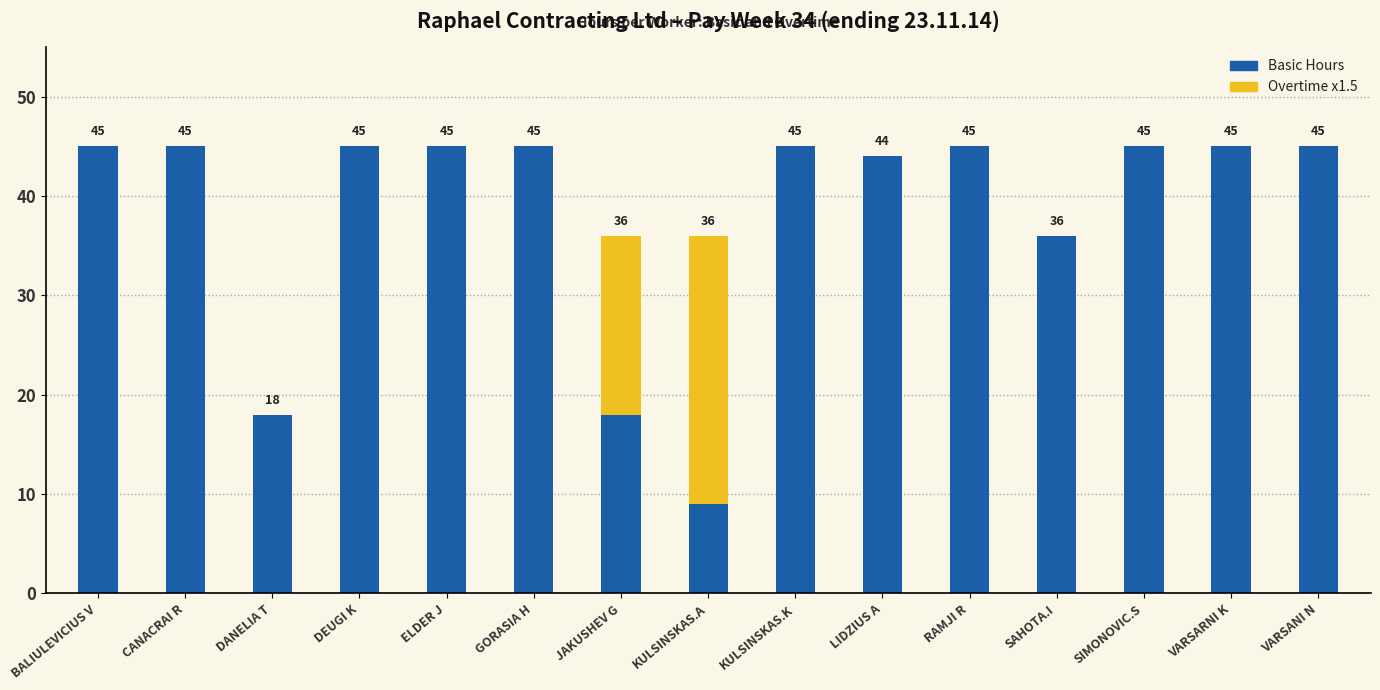

Reading right to left, list the values for the Basic Hours series.

VARSANI N=45	VARSARNI K=45	SIMONOVIC.S=45	SAHOTA.I=36	RAMJI R=45	LIDZIUS A=44	KULSINSKAS.K=45	KULSINSKAS.A=9	JAKUSHEV G=18	GORASIA H=45	ELDER J=45	DEUGI K=45	DANELIA T=18	CANACRAI R=45	BALIULEVICIUS V=45